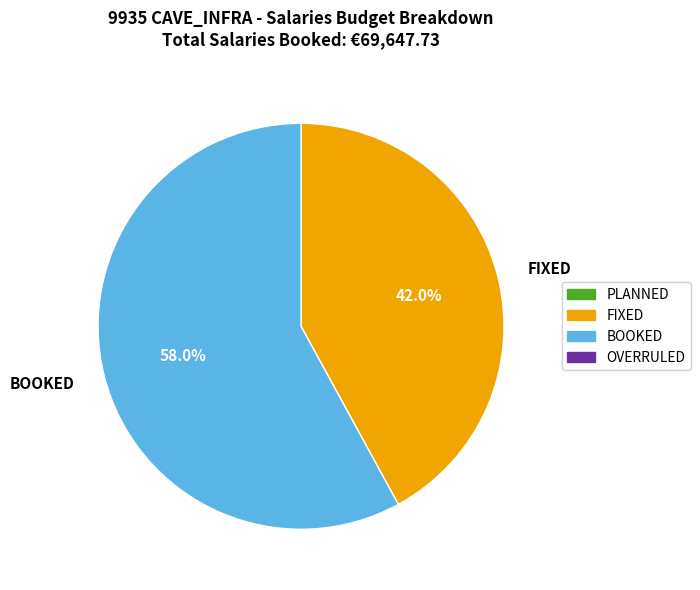

To the nearest percent, what is the average slice percentage?

50%